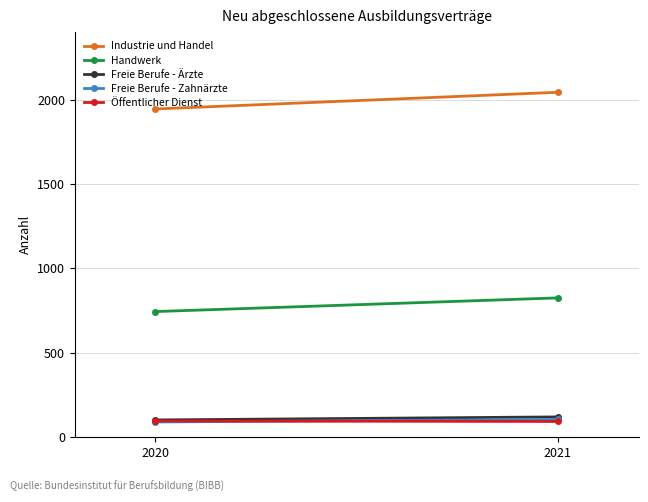

Which series has the largest total across all categories?

Industrie und Handel